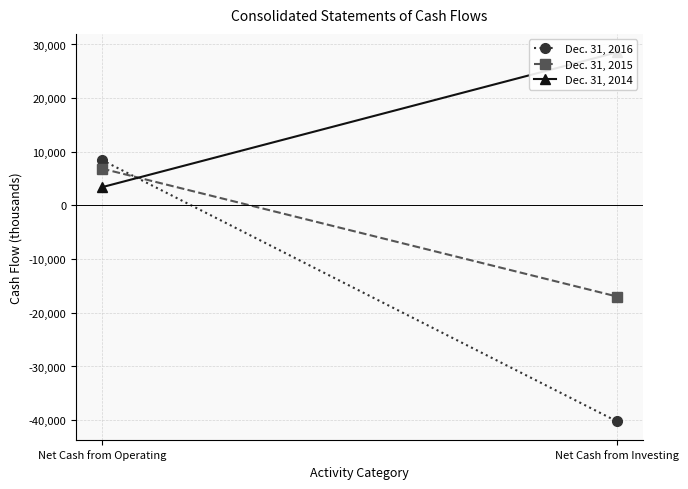

What is the difference between the Dec. 31, 2016 values at Net Cash from Operating and Net Cash from Investing?

48706